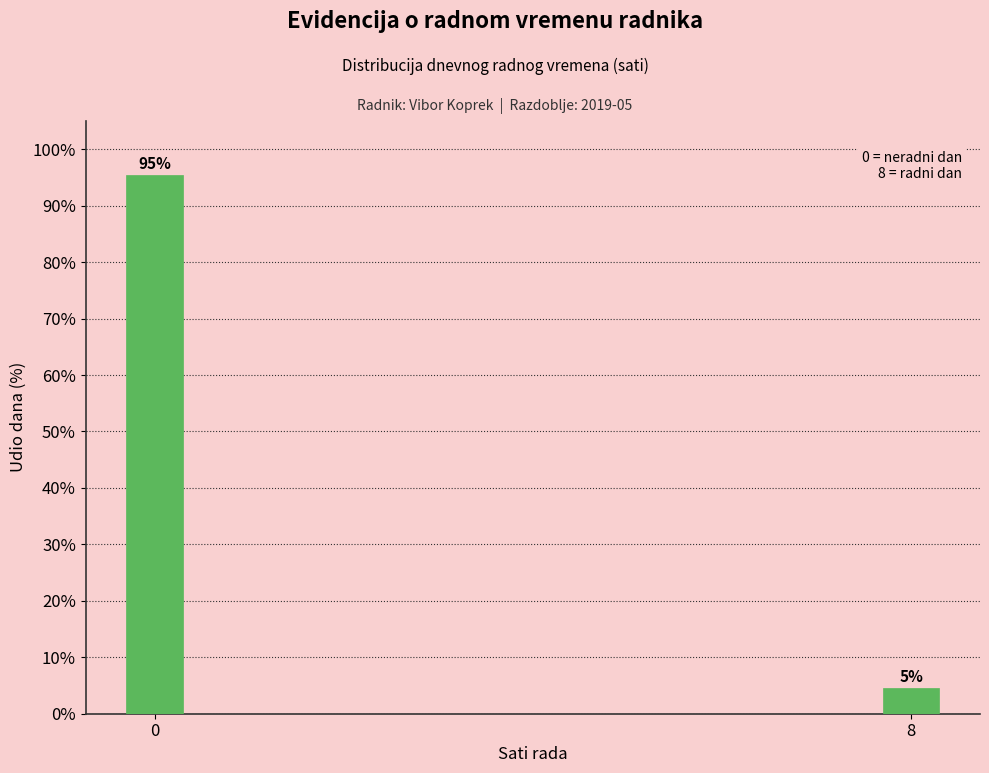

Read the value at 0.

95.5